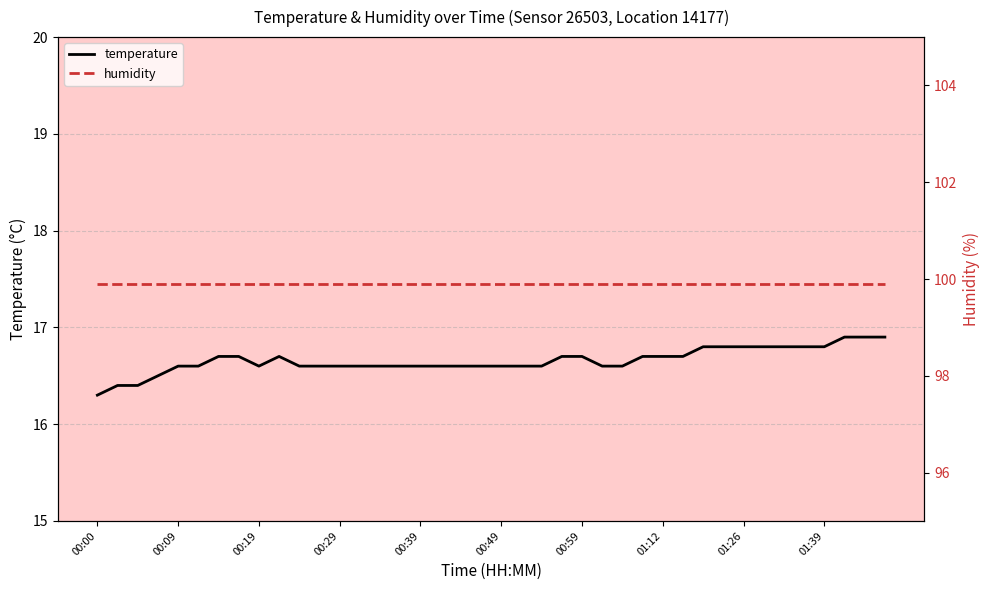

True or false: temperature has more than 1 points higher than both neighbors.

False